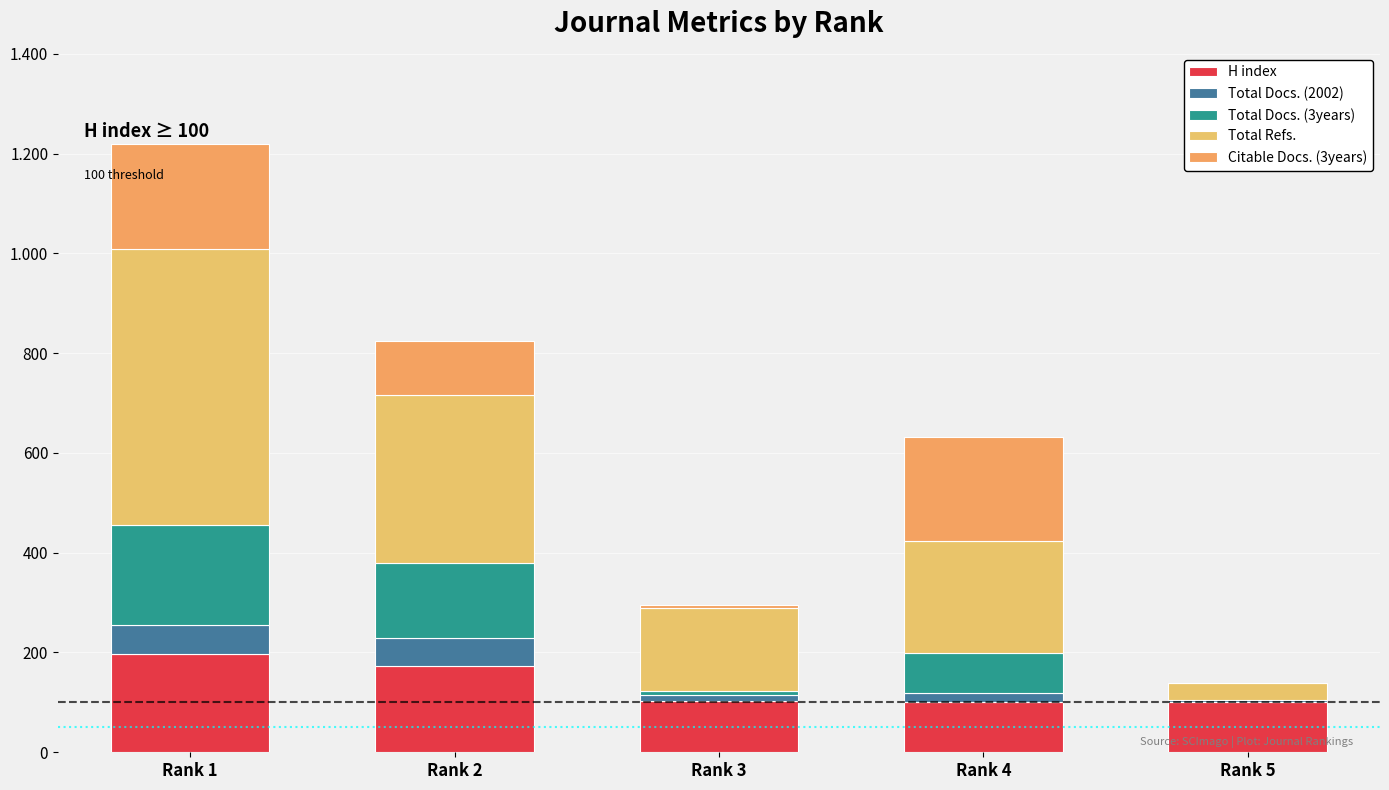

Are the bars grouped side by side (vs. stacked)?

No